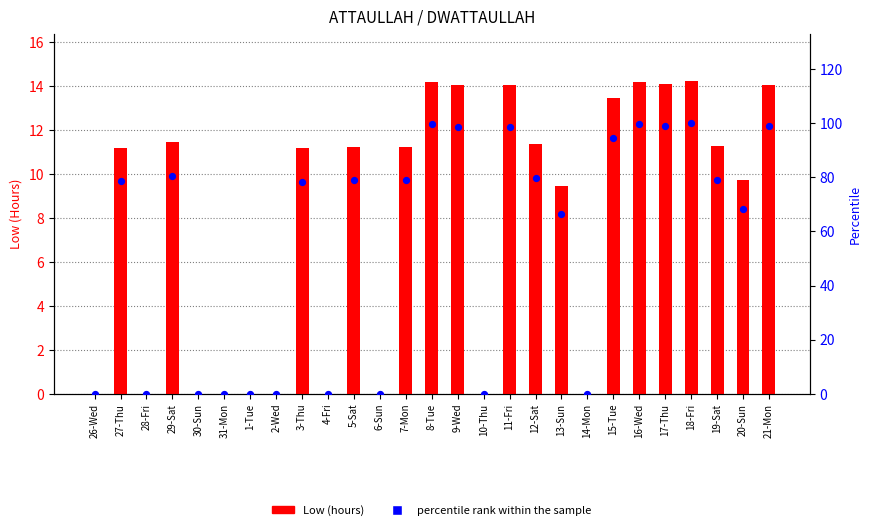

At how many categories does at least one series exceed 86?

8